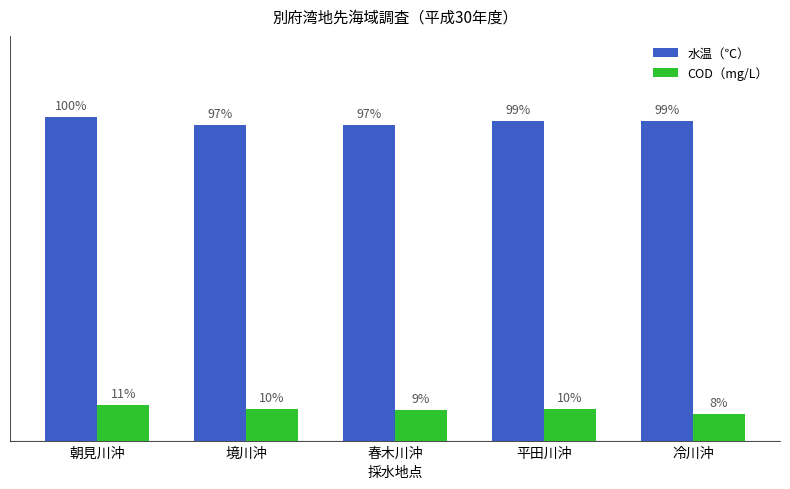

At 平田川沖, list the series in order from largest to smallest.

水温（℃）, COD（mg/L）